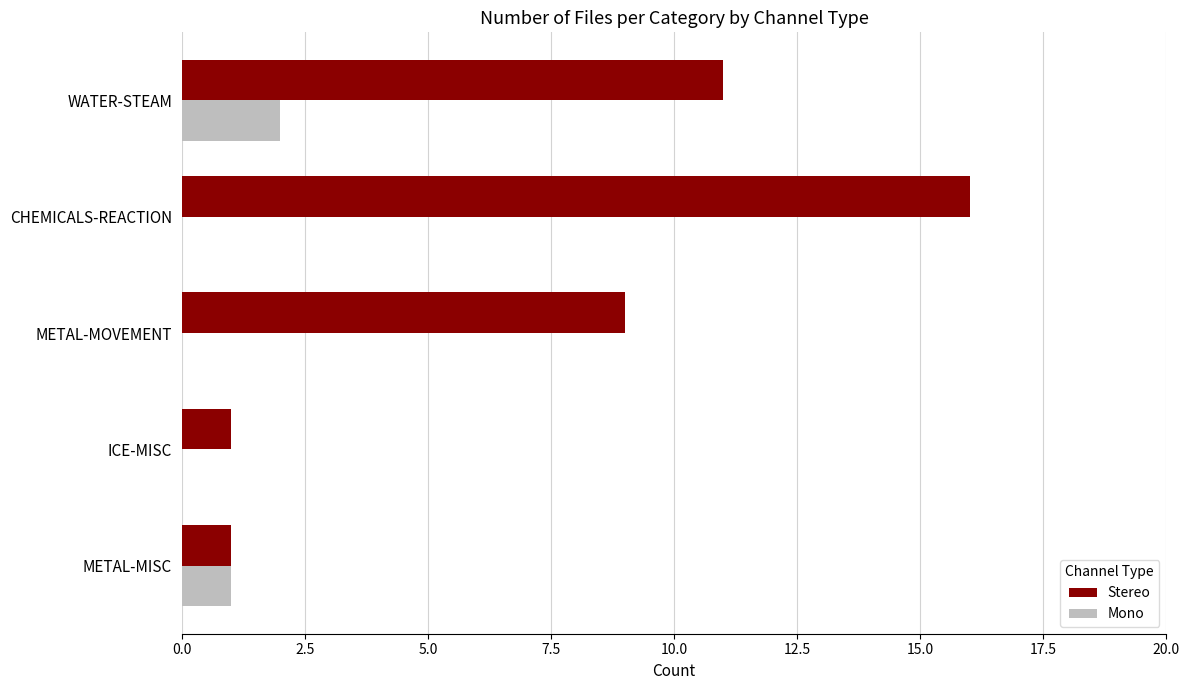

At which category is the sum across all series the highest?

CHEMICALS-REACTION